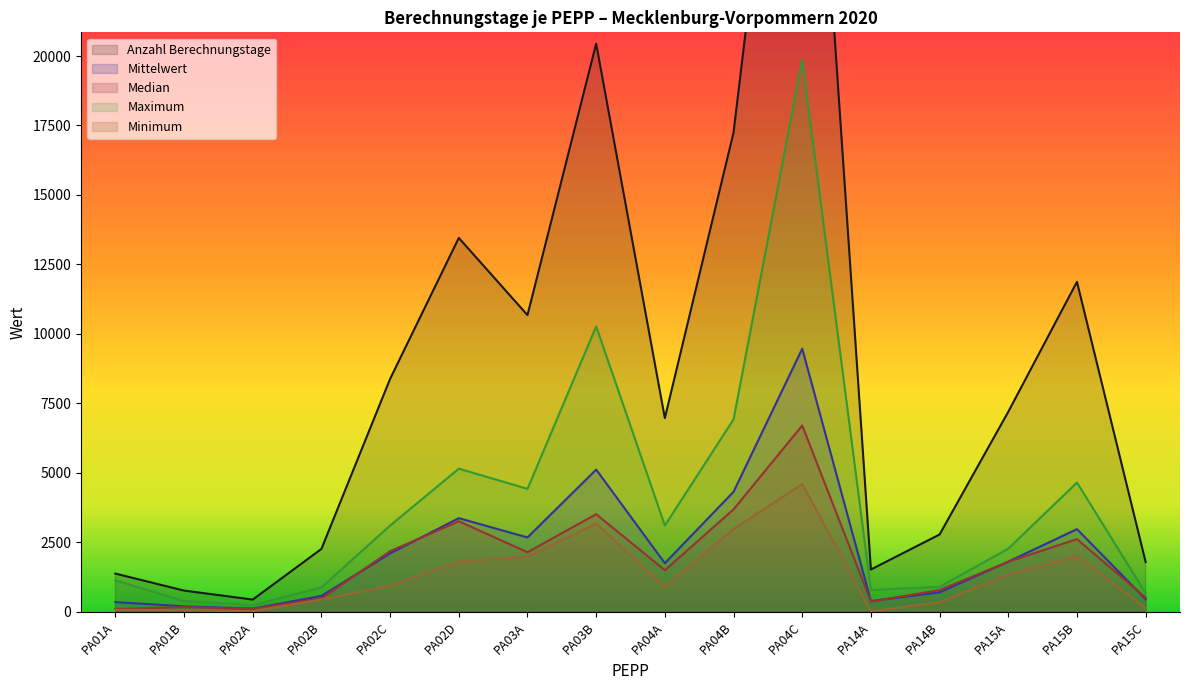

Reading right to left, extract all data points from this chart.

Anzahl Berechnungstage: 1784.0	11871.0	7192.0	2775.0	1514.0	37853.0	17247.0	6964.0	20446.0	10673.0	13452.0	8376.0	2255.0	431.0	755.0	1367.0
Mittelwert: 446.0	2967.8	1798.0	693.8	378.5	9463.3	4311.8	1741.0	5111.5	2668.3	3363.0	2094.0	563.8	107.8	188.8	341.8
Median: 500.5	2609.0	1794.0	775.0	360.5	6700.0	3680.5	1489.0	3505.5	2136.5	3252.5	2173.5	474.5	97.0	162.0	90.0
Maximum: 659.0	4645.0	2265.0	891.0	776.0	19860.0	6918.0	3098.0	10267.0	4418.0	5145.0	3096.0	870.0	228.0	380.0	1125.0
Minimum: 124.0	2008.0	1339.0	334.0	17.0	4593.0	2968.0	888.0	3168.0	1982.0	1802.0	933.0	436.0	9.0	51.0	62.0